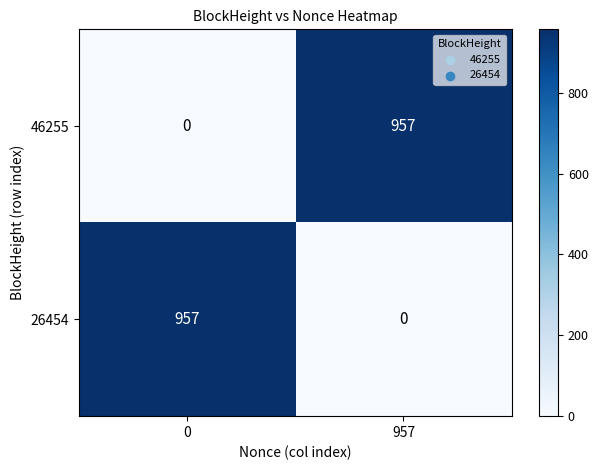

Reading left to right, extract all data points from this chart.

46255: 0=0	957=957
26454: 0=957	957=0